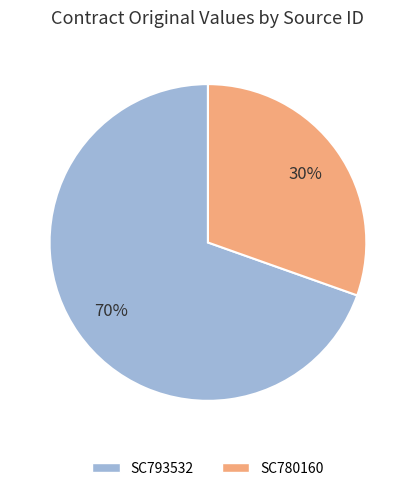

How many segments does this pie chart have?

2